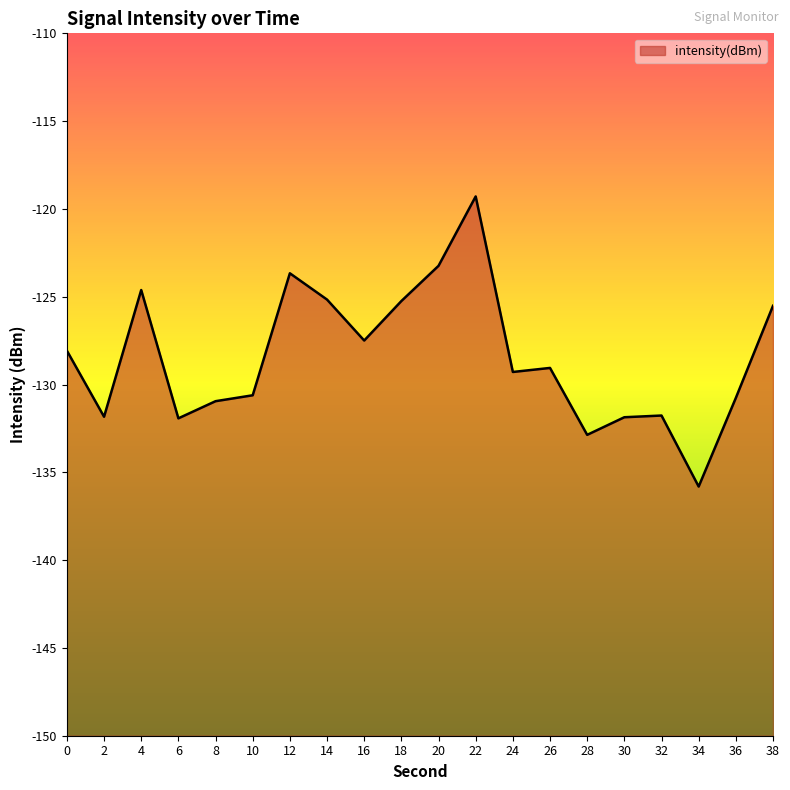

How many values exceed -129?

9